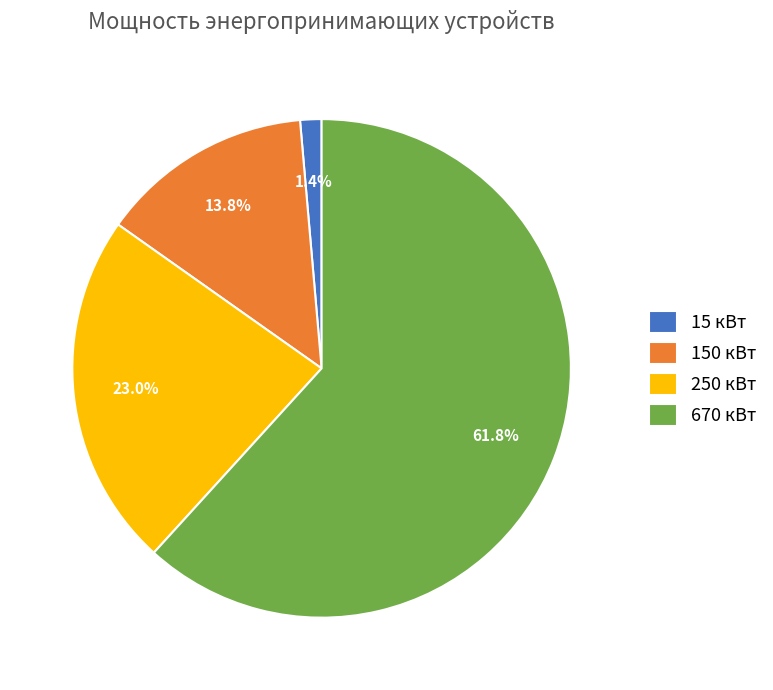

What is the ratio of the value at 150 кВт to the value at 250 кВт?

0.6